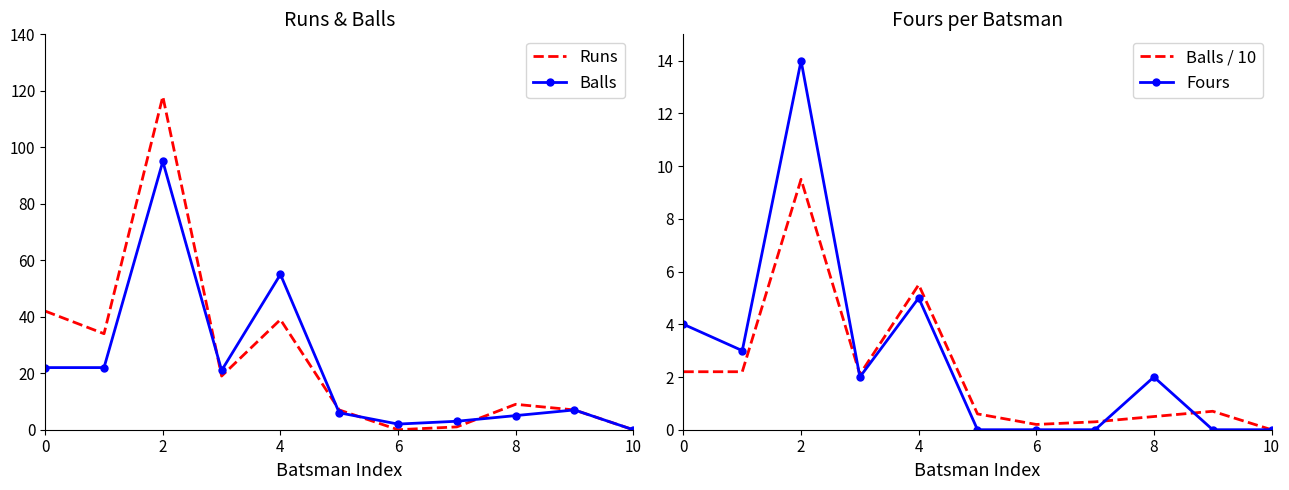

How many interior local valleys does the Fours series have?

2